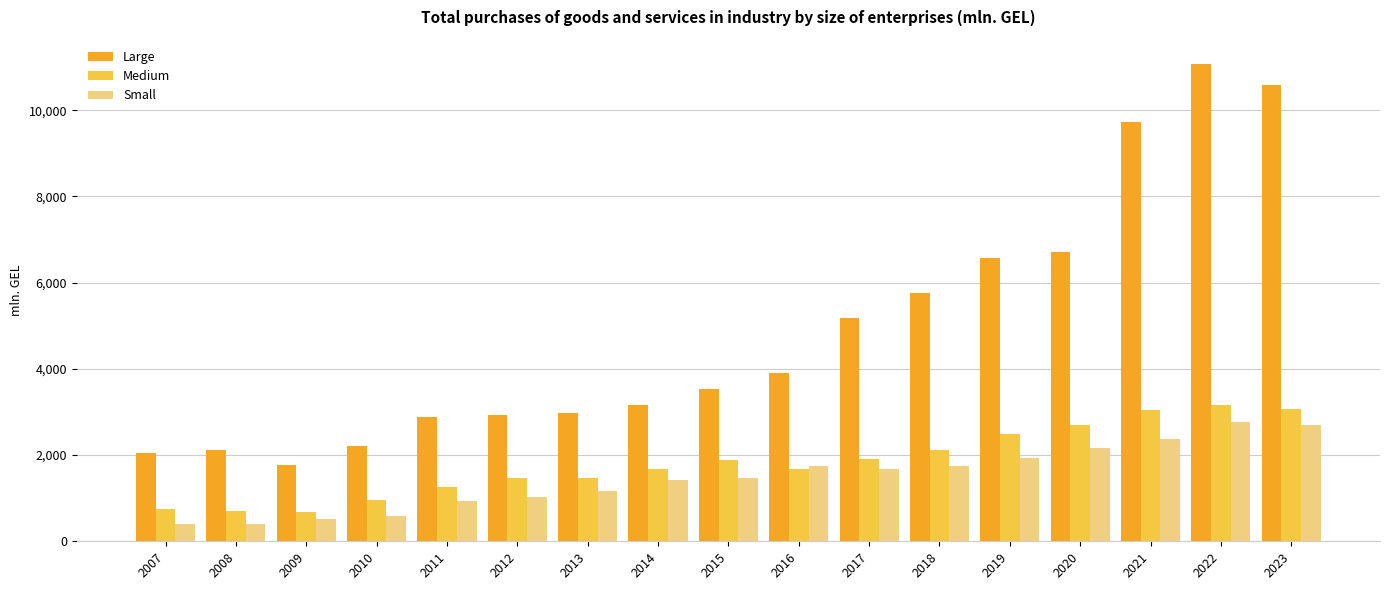

Is the value of Small at 2013 greater than the value of Large at 2014?

No